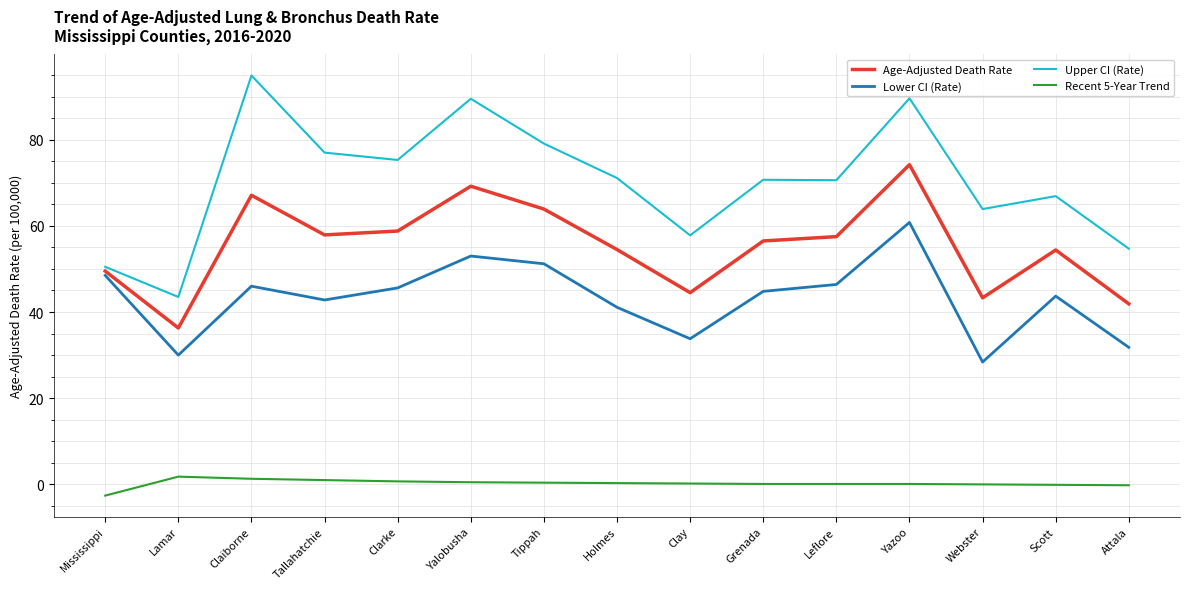

Where does the Age-Adjusted Death Rate series first go above 56?

Claiborne